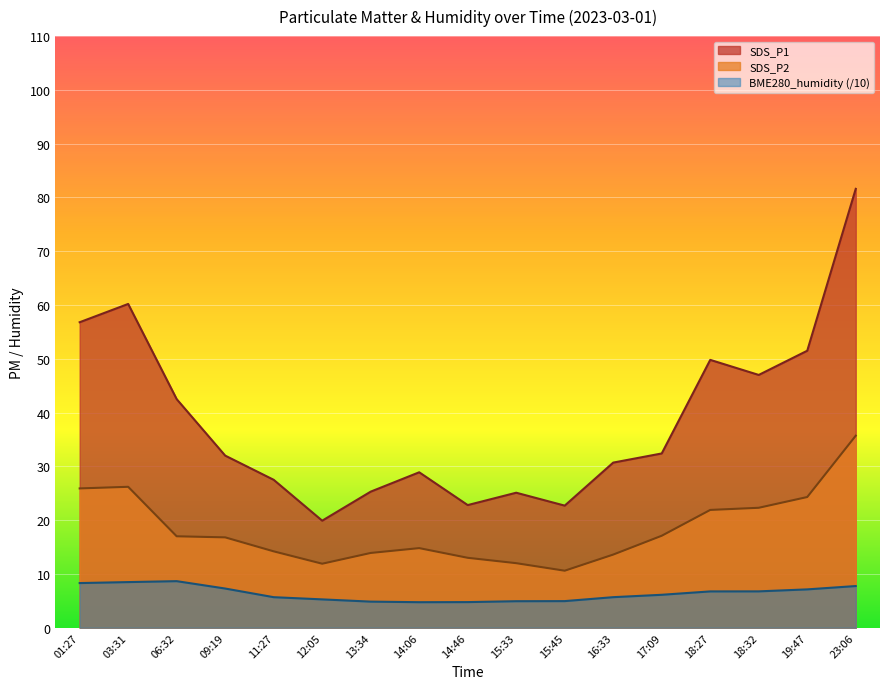

True or false: SDS_P1 has a value of 8.6 at 17:09.

False